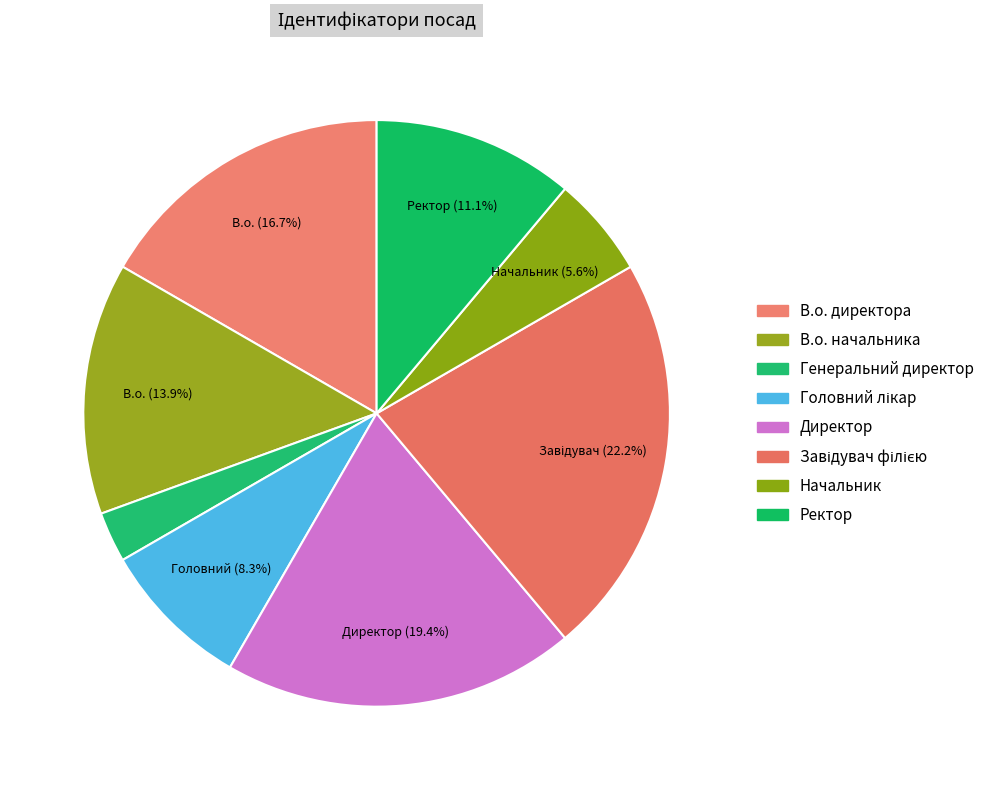

Between Начальник and Директор, which is larger?

Директор